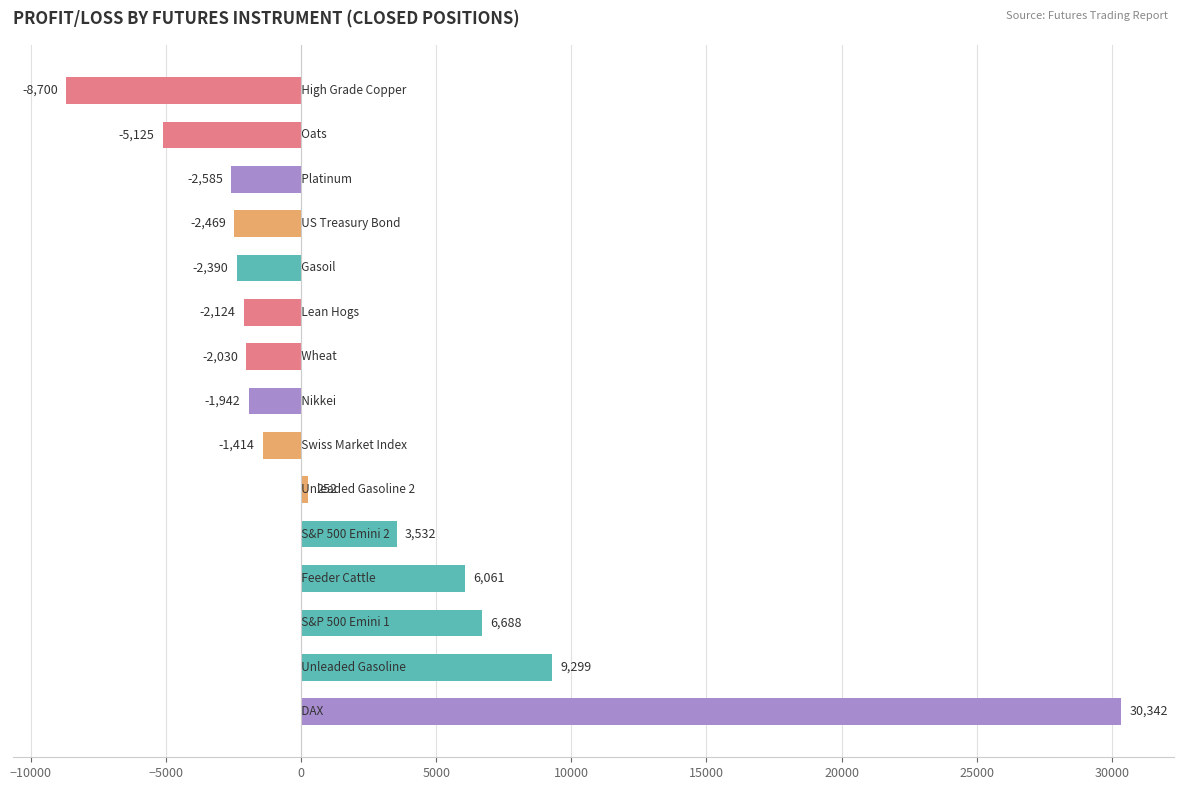

What is the sum of all values?

27394.1